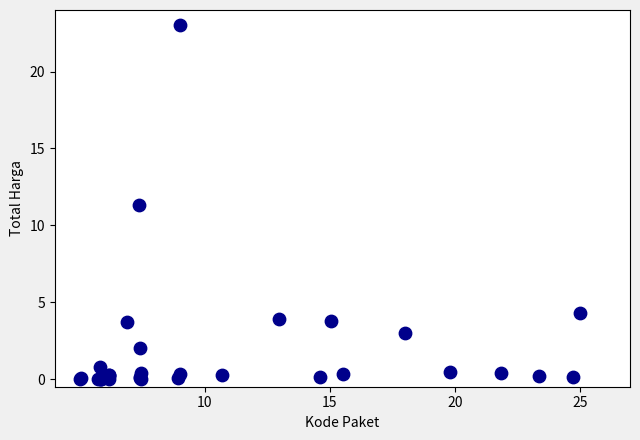

What Y value in the scatter plot is closest to 11?

11.3